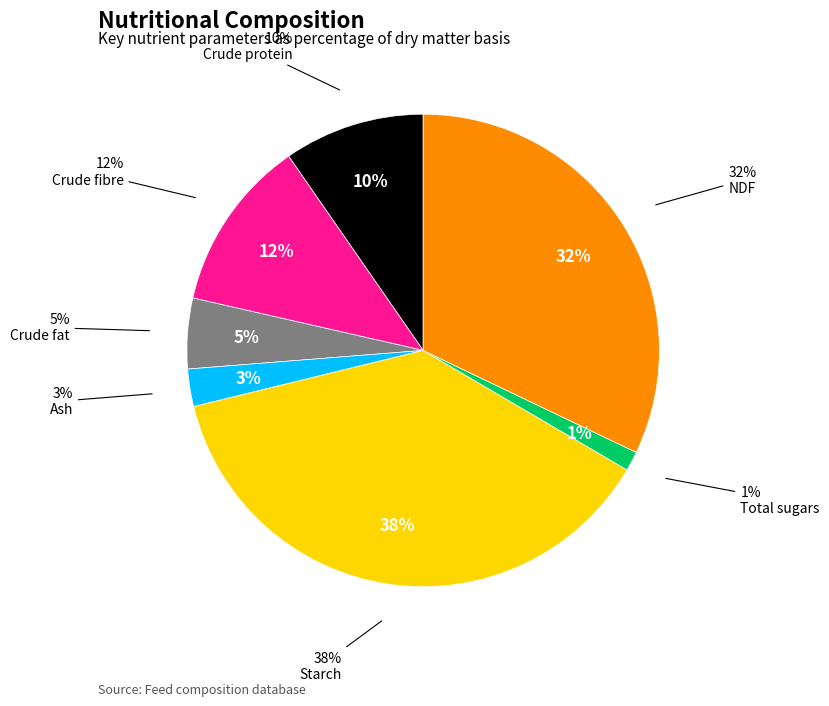

What is the smallest slice in the pie chart?

Total sugars